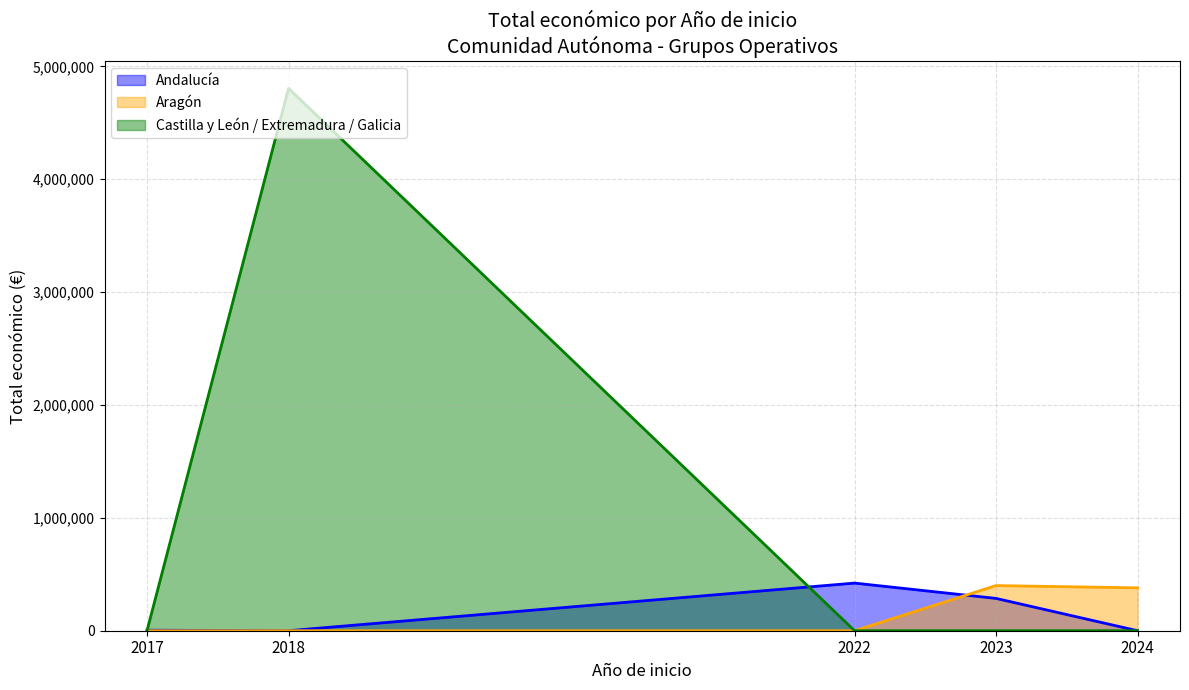

Which series changed the most between 2018 and 2024?

Castilla y León / Extremadura / Galicia